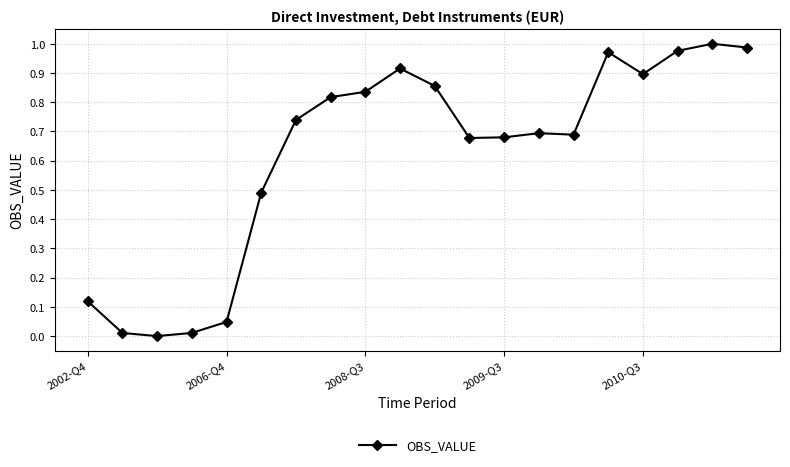

What is the average value?

0.6